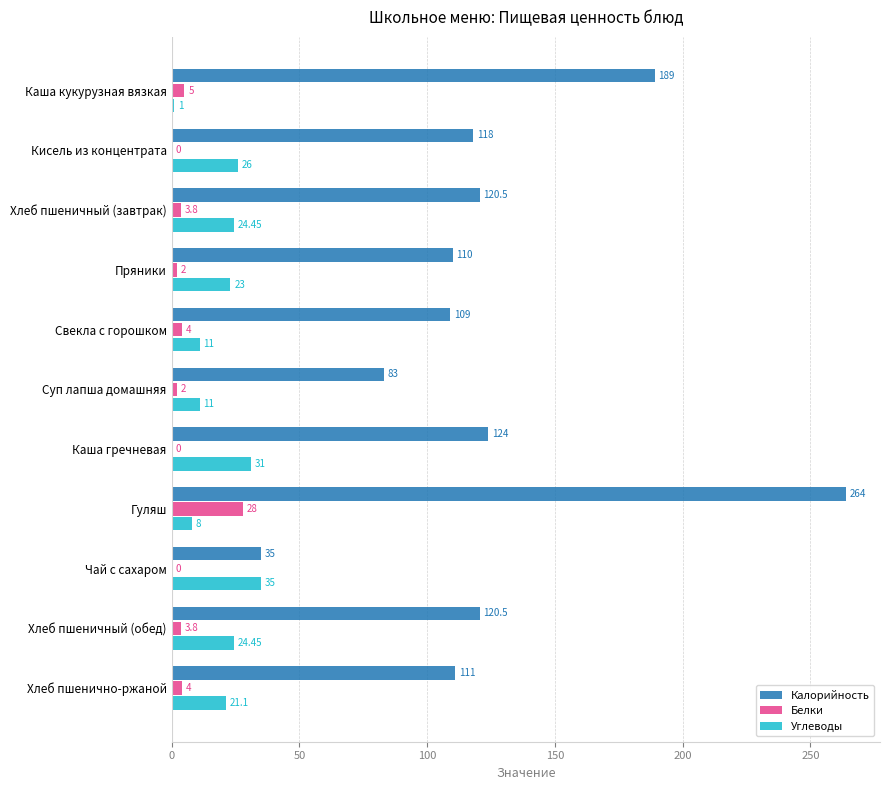

Which series has the largest total across all categories?

Калорийность